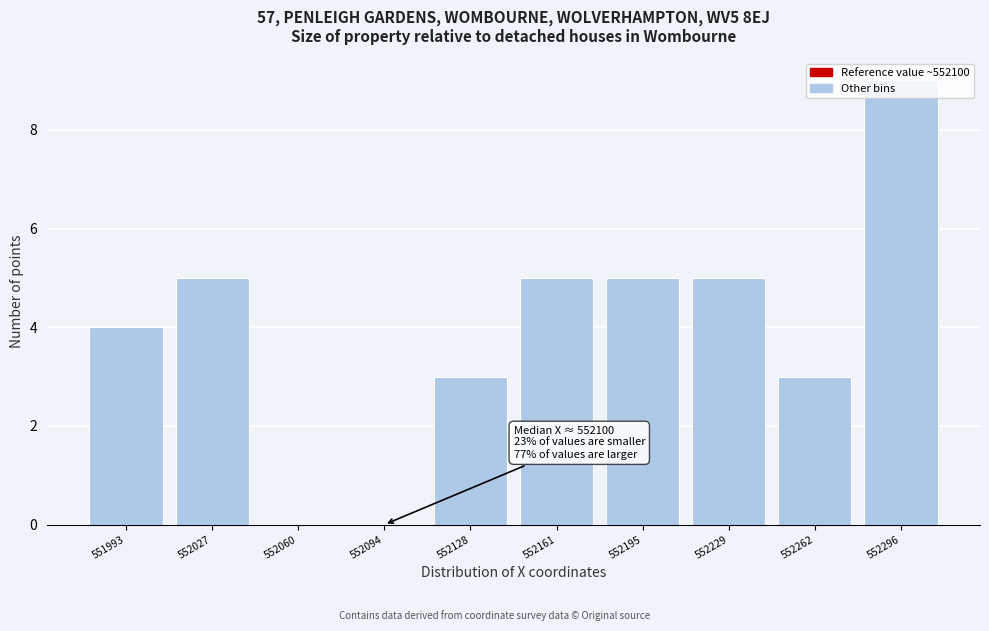

The chart shows a value of -4 at 552094. True or false?

False